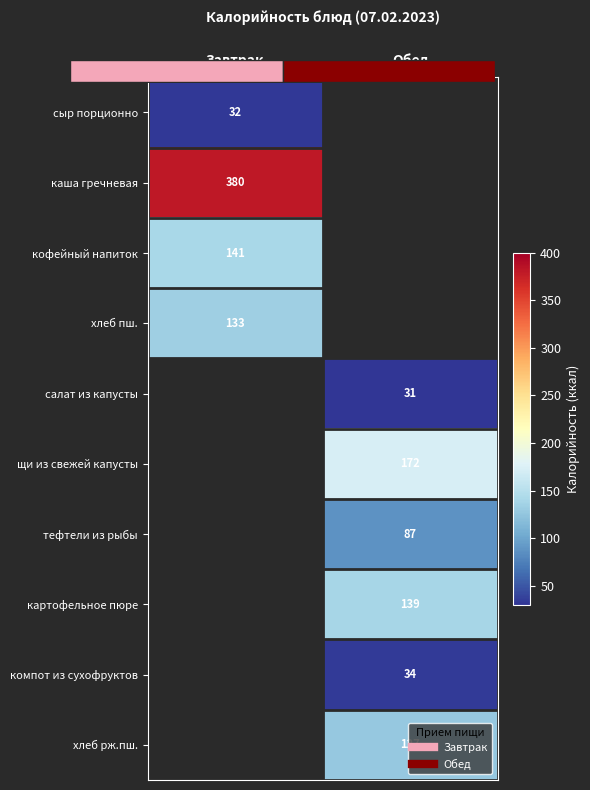

At which label does каша гречневая reach its peak?

Завтрак